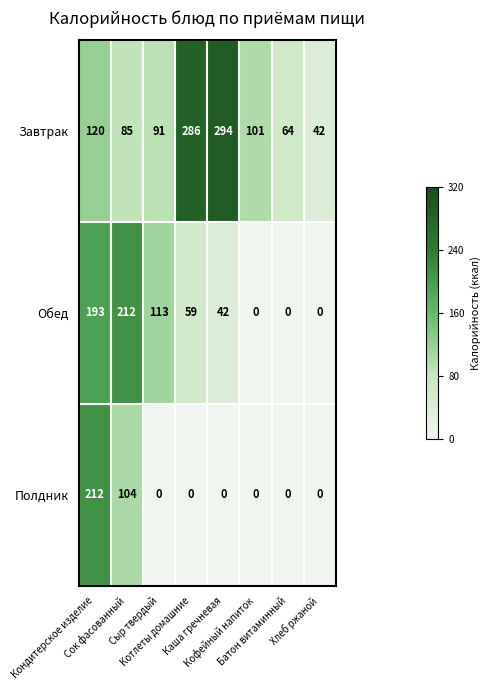

Which series has the largest total across all categories?

Завтрак